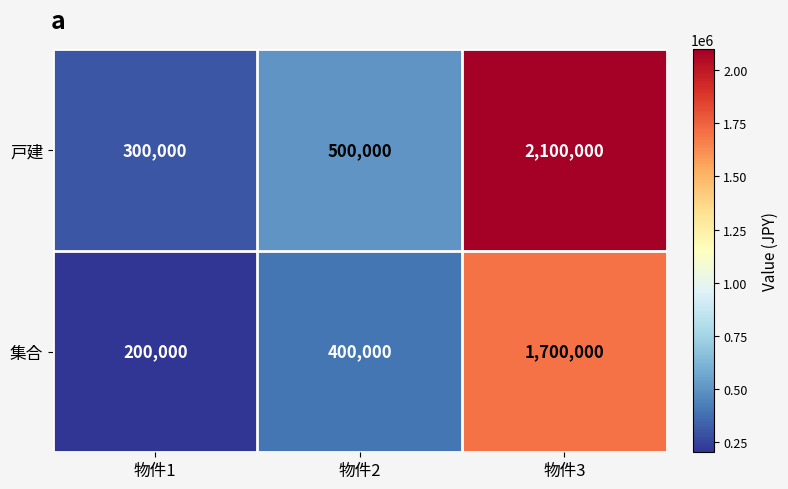

What is the greatest value displayed?

2100000